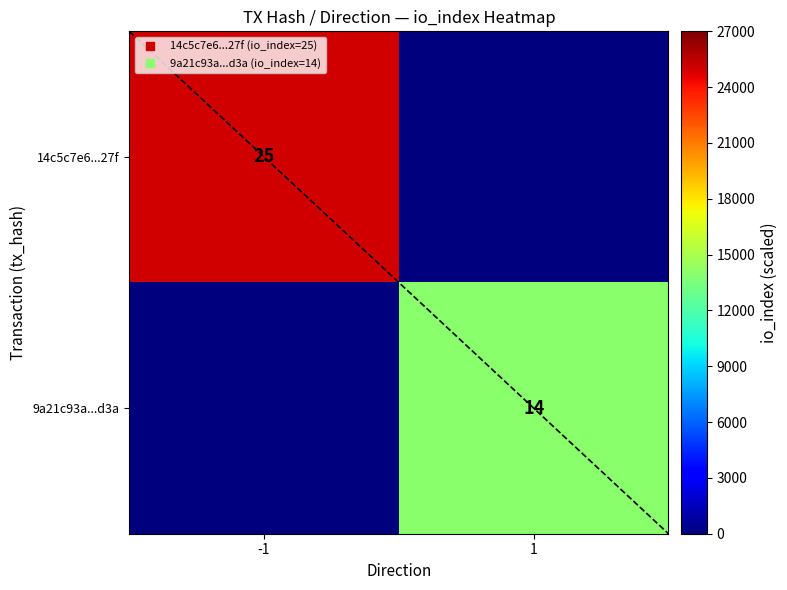

What is the difference between the maximum and minimum values in the 9a21c93a...d3a series?

14000